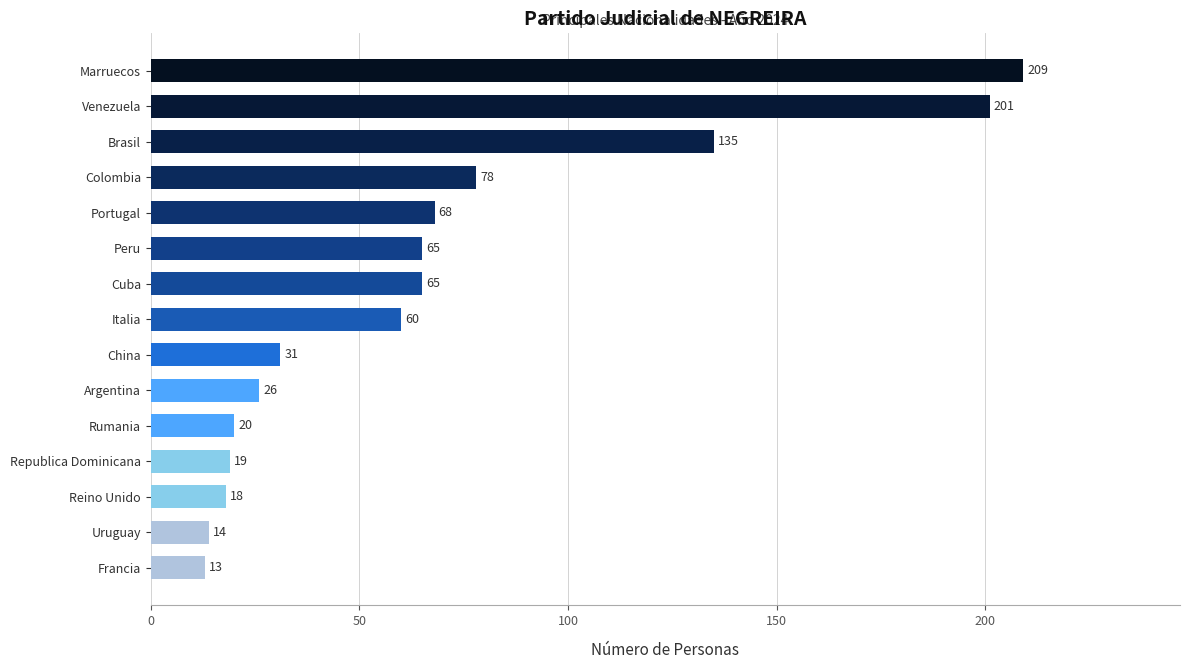

The chart shows a value of 68 at Portugal. True or false?

True